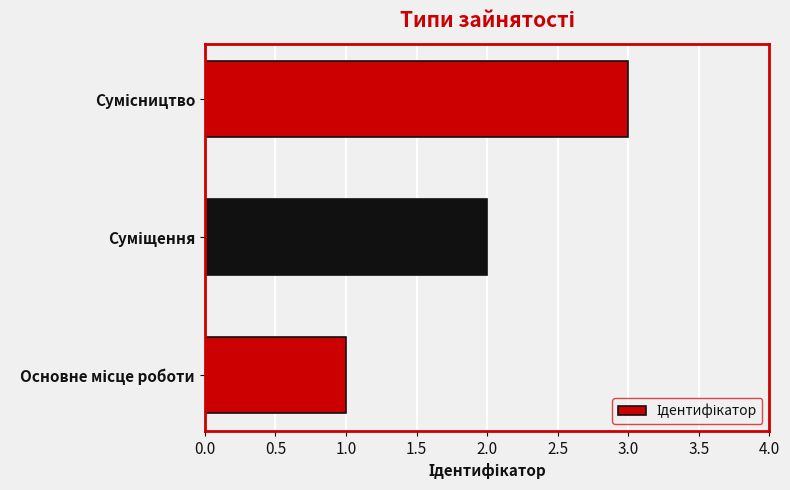

What is the greatest value displayed?

3